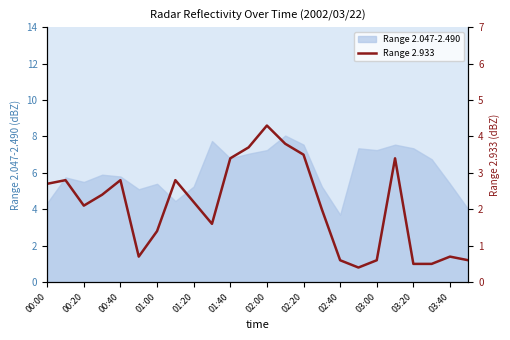

The value of Range 2.047-2.490 at 02:40 is 3.7. True or false?

True